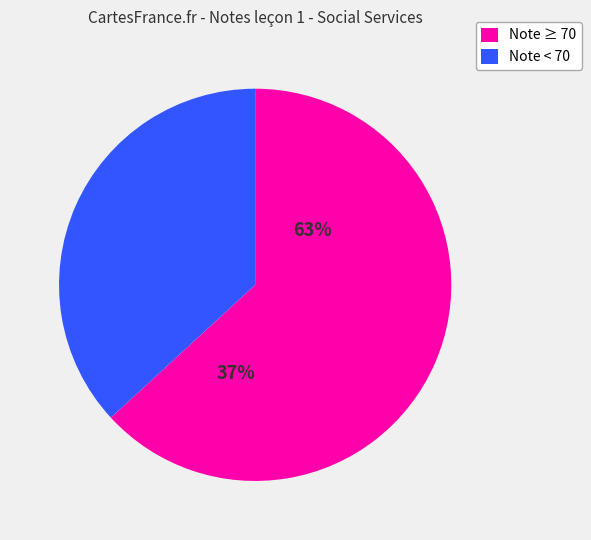

Is Shérazade the majority of the pie?

No